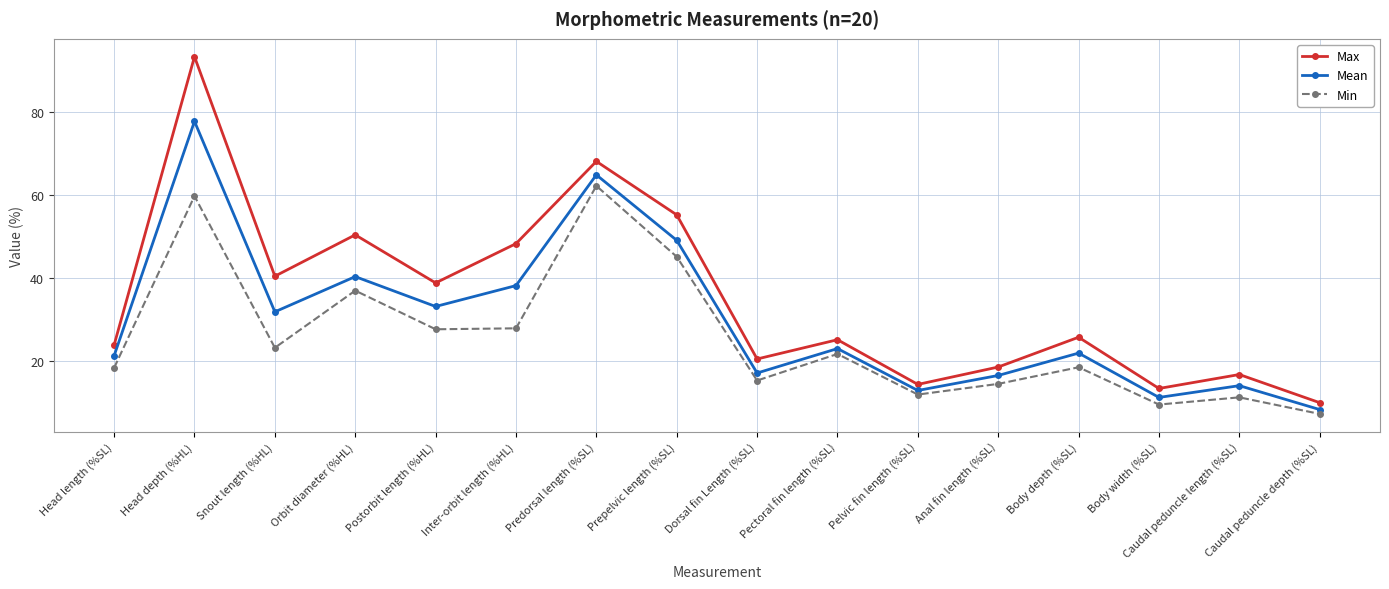

What is the average value of the Min series?

25.6